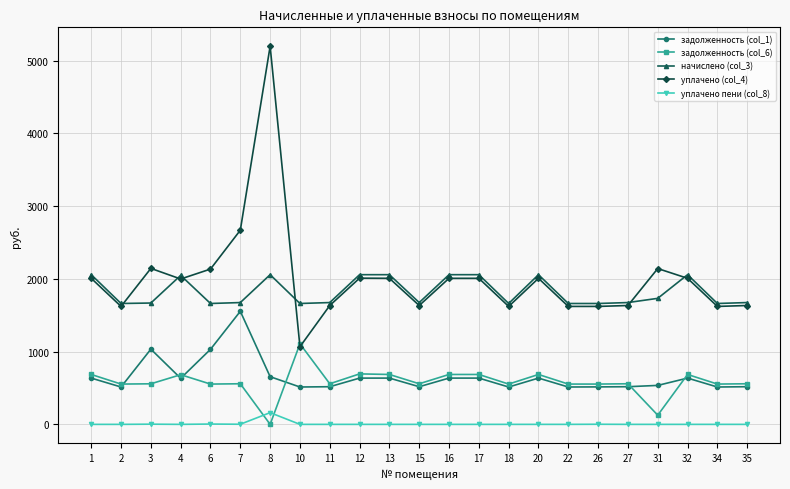

What is the spread (max minus min) of values at 22?

1661.0